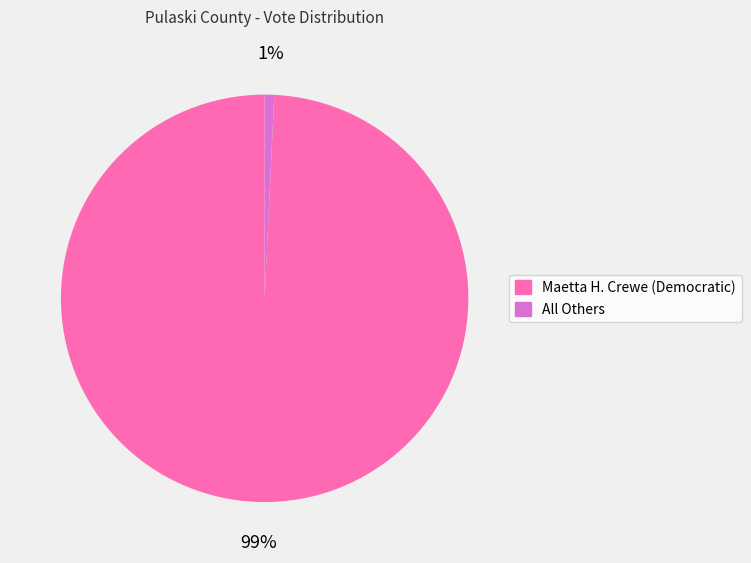

Is the sum of Maetta H. Crewe (Democratic) and All Others greater than half?

Yes